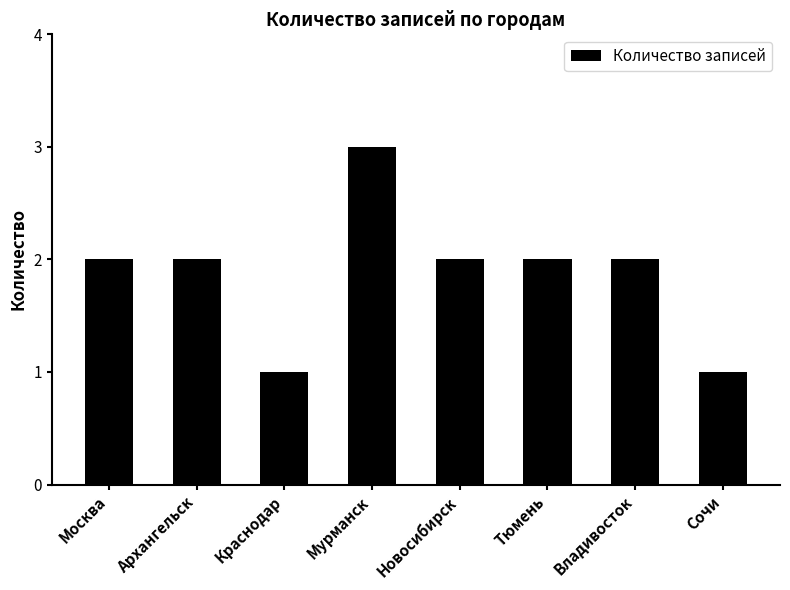

Read the value at Краснодар.

1